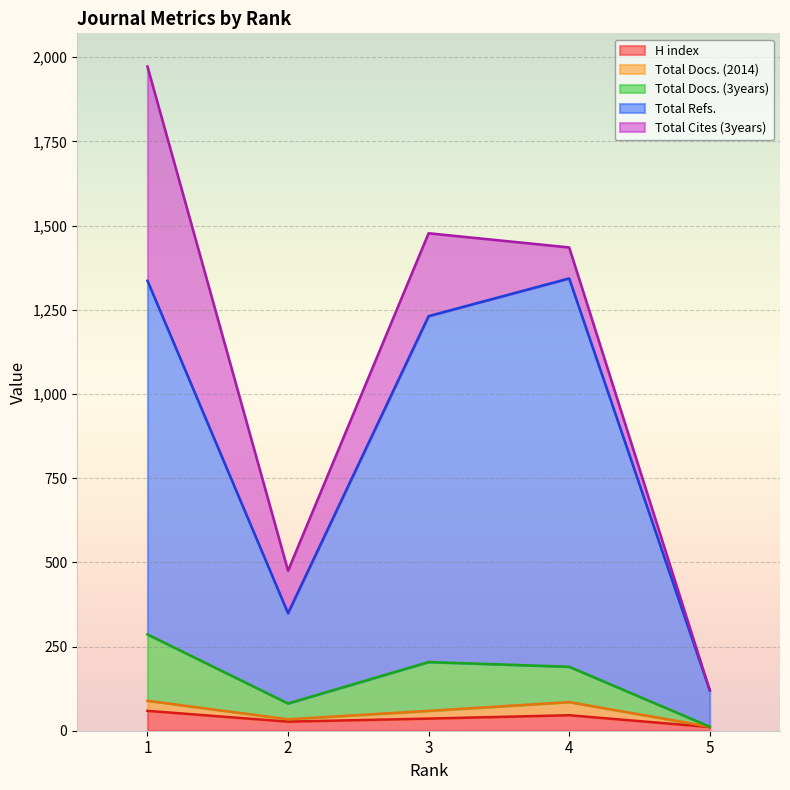

True or false: Total Docs. (3years) and H index cross at least once.

False